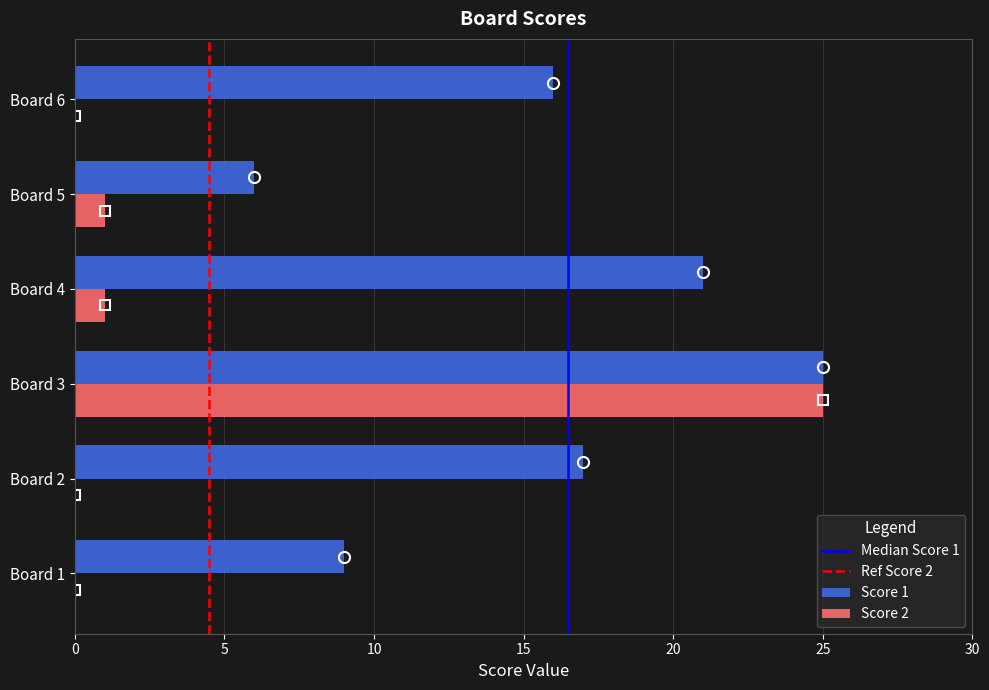

Is it true that Score 1 equals 17 at Board 2?

True